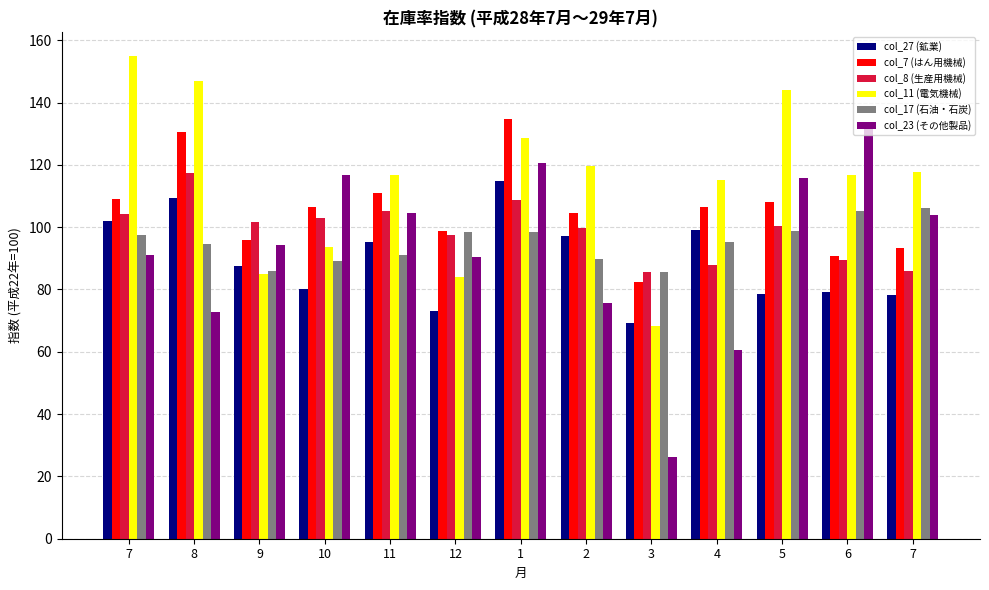

At which label does col_7 (はん用機械) reach its minimum?

3